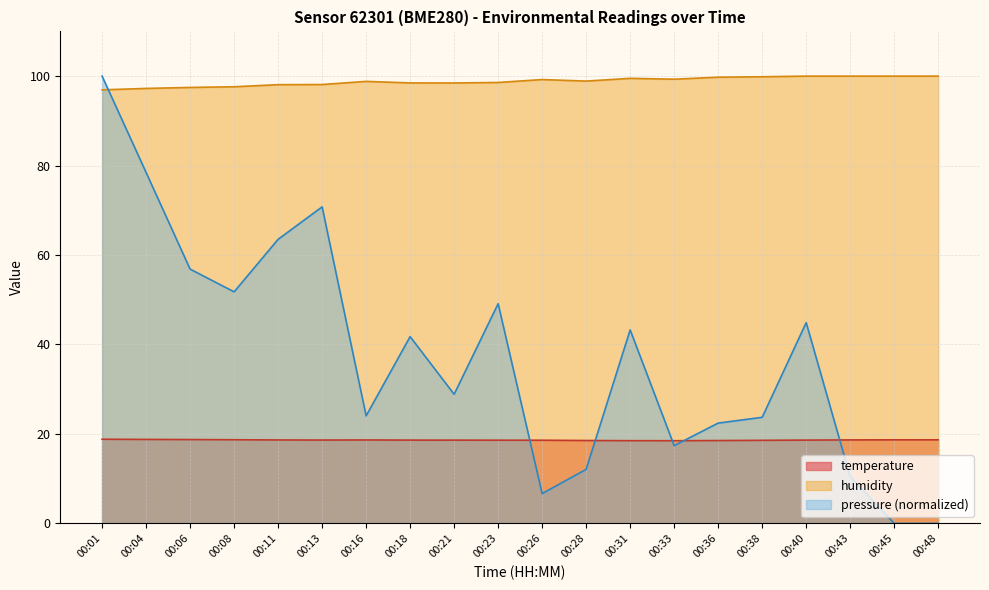

How many interior local valleys does the temperature series have?

2